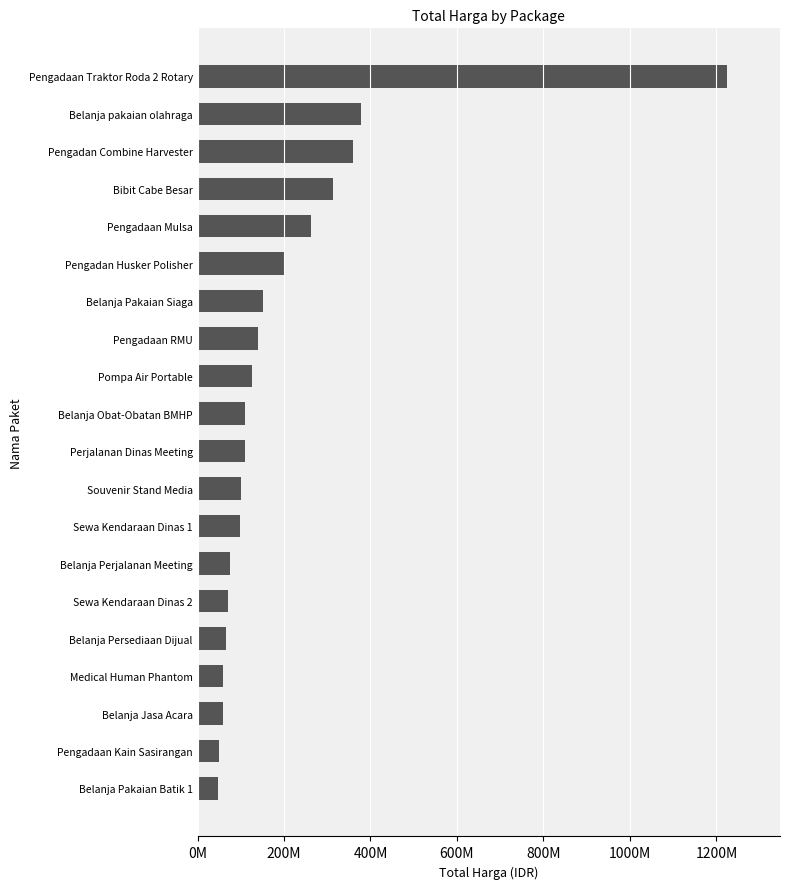

What is the greatest value displayed?

1224682000